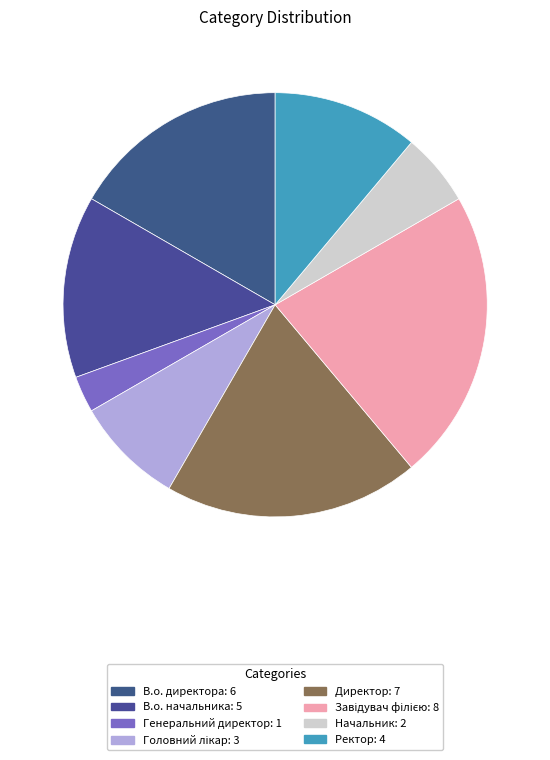

How much of the chart is everything except Директор?

80.6%